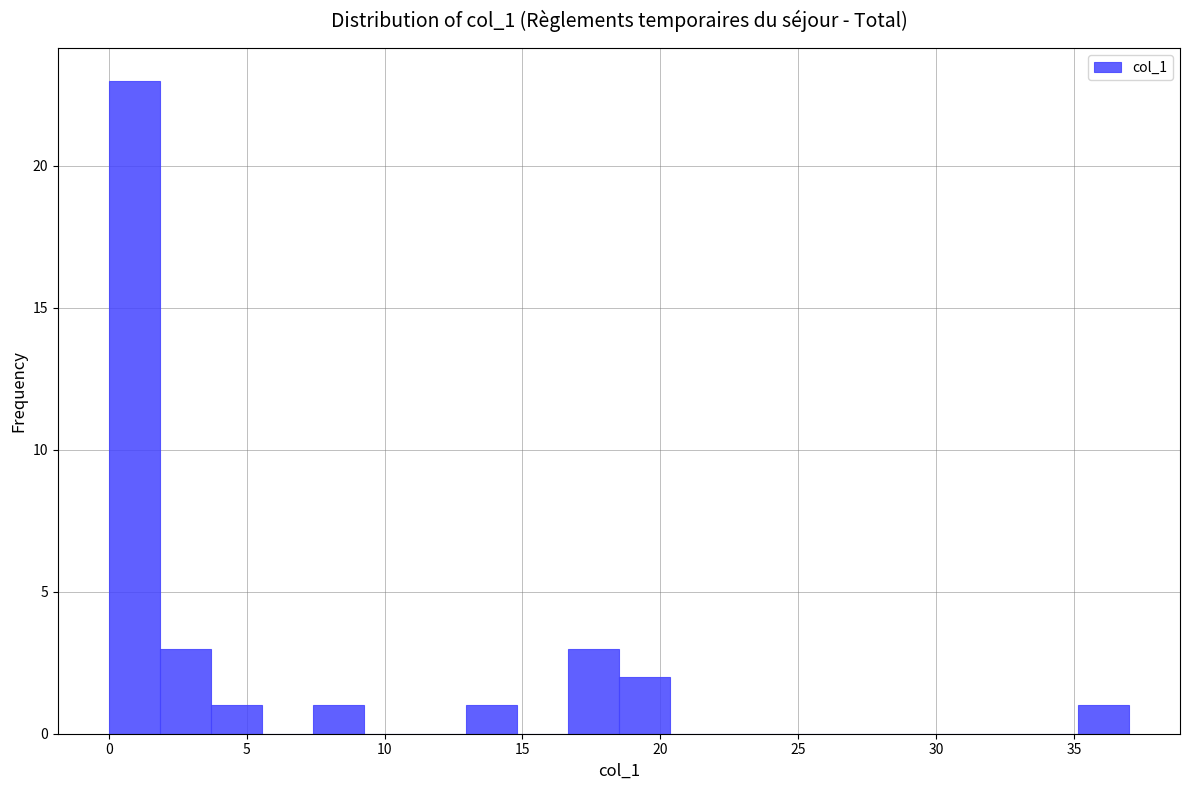

Read against the x-axis, roughly where is the centre of the tallest bar?

1.0